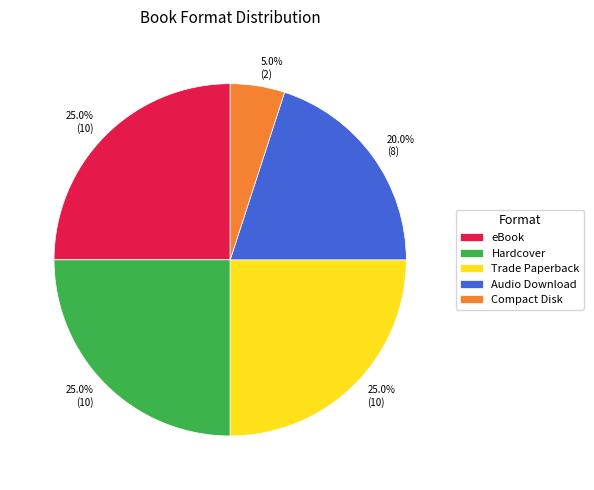

Approximately how many times larger is the value at Audio Download compared to Compact Disk?

4.0